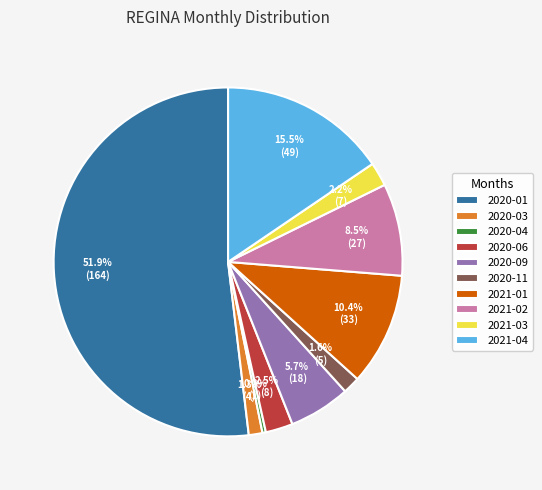

Is there a majority slice in this chart?

Yes